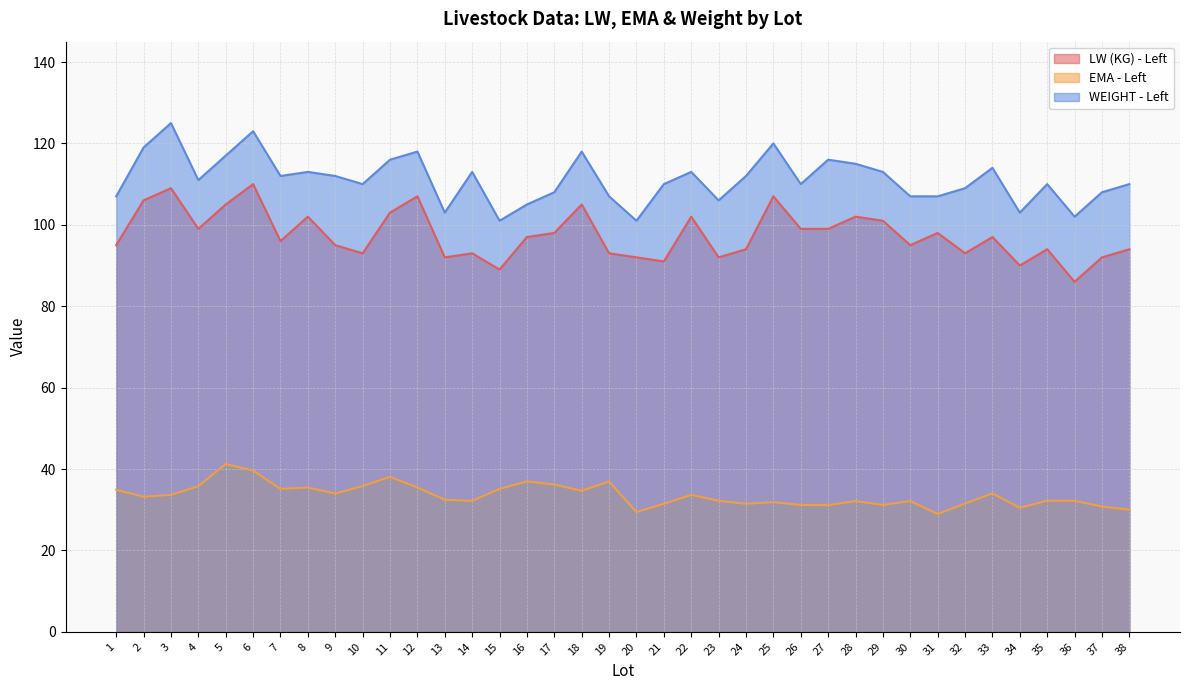

How many interior local peaks does the WEIGHT - Left series have?

11